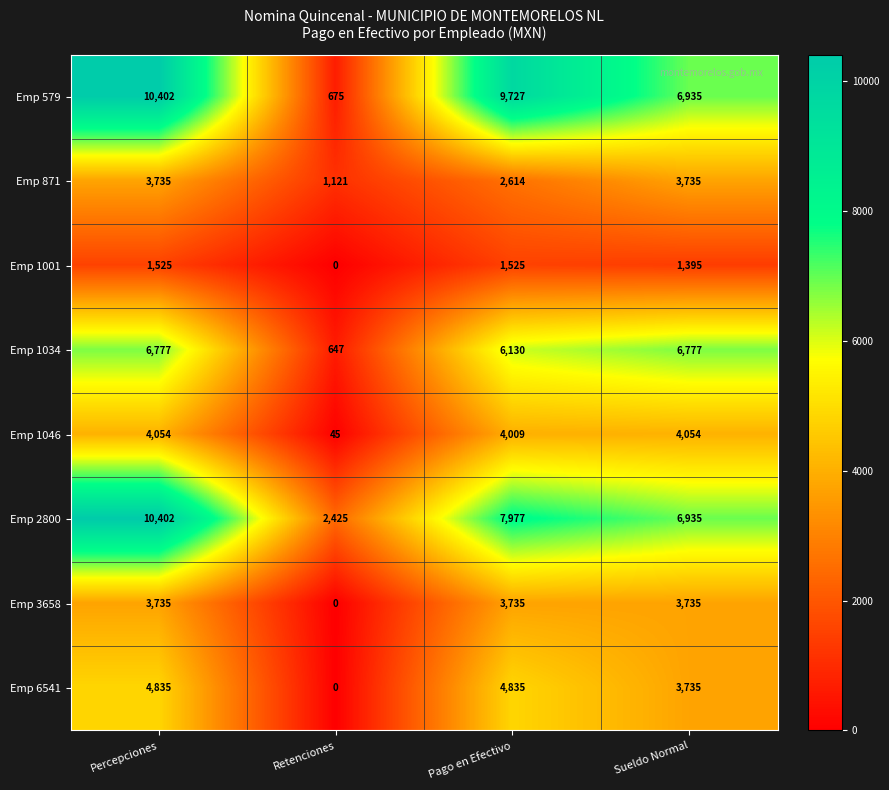

Rank the categories by Emp 2800 value from highest to lowest.

Percepciones, Pago en Efectivo, Sueldo Normal, Retenciones